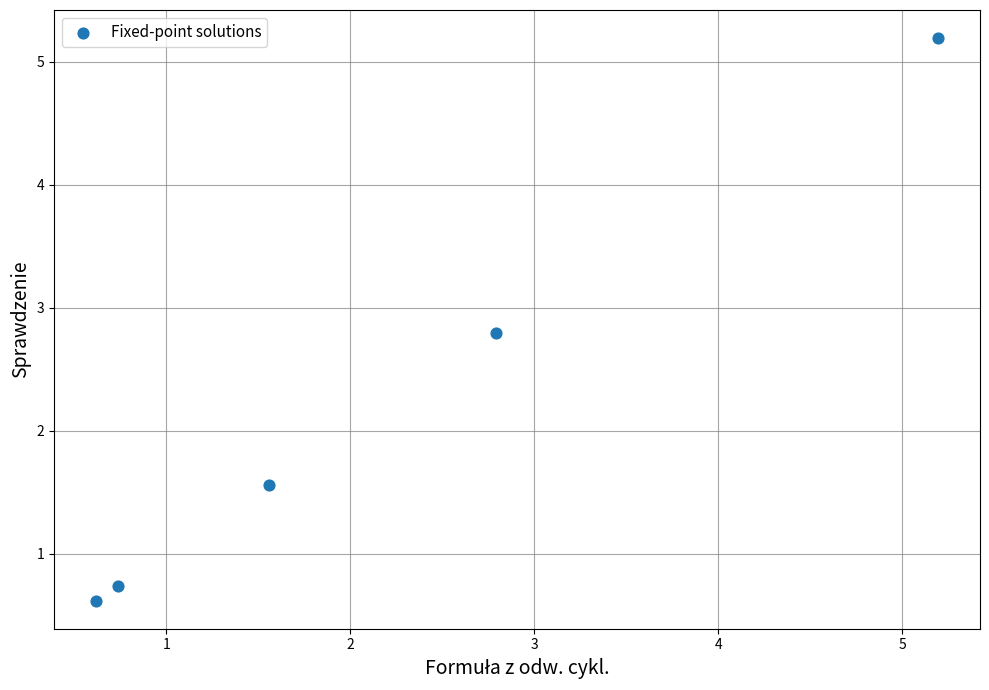

What Y value in the scatter plot is closest to 2?

1.6